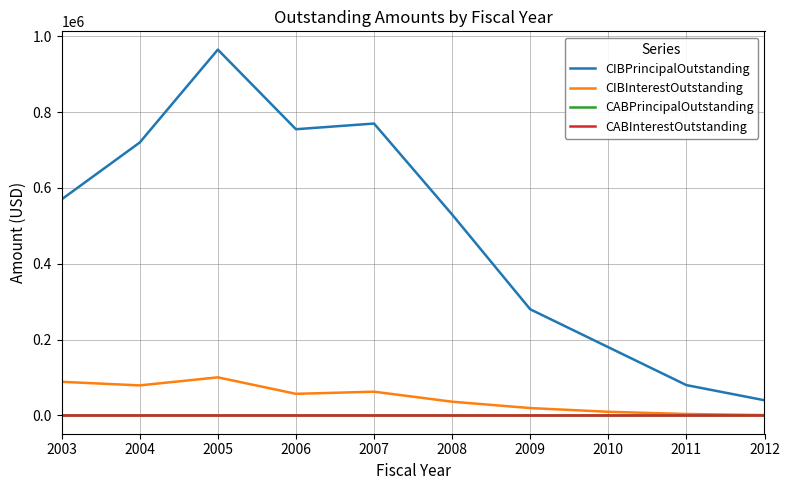

True or false: CIBInterestOutstanding and CIBPrincipalOutstanding cross at least once.

False